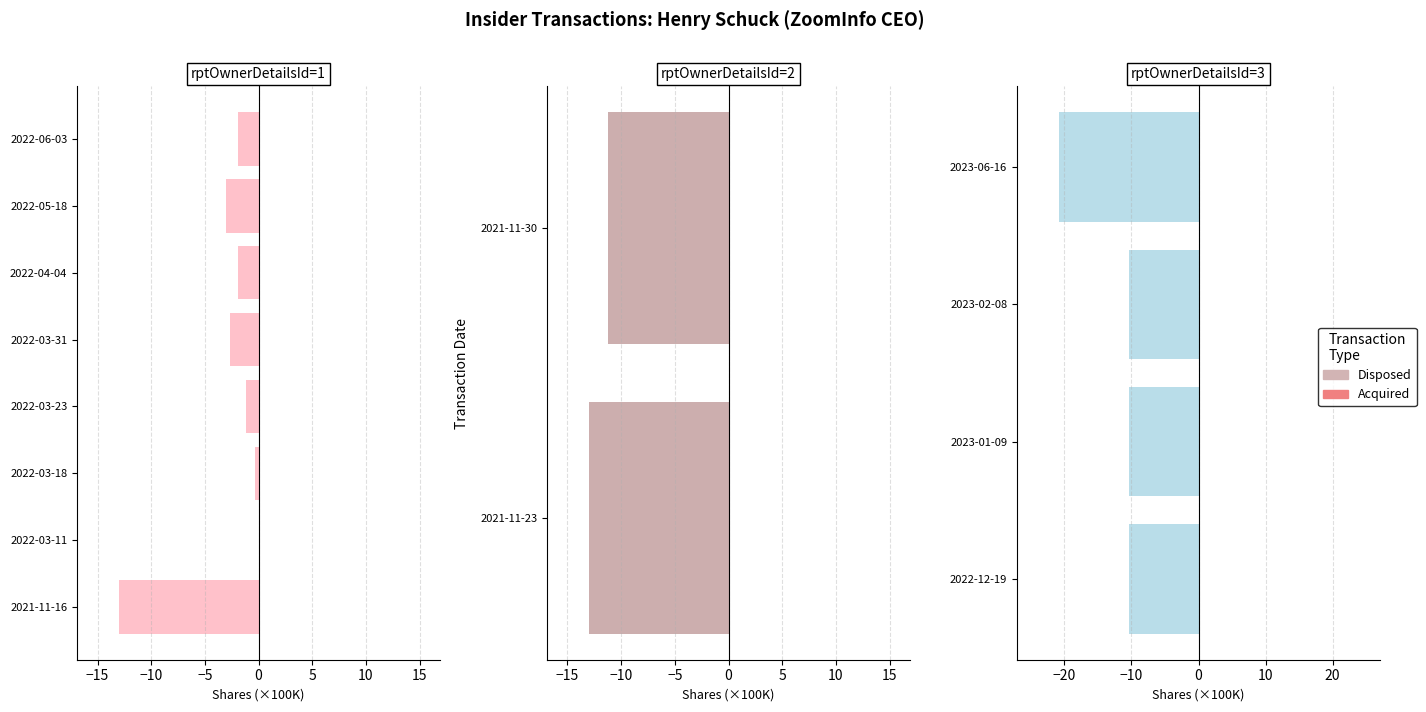

What is the value of the Disposed bar at the 3rd from the left?

-10.4